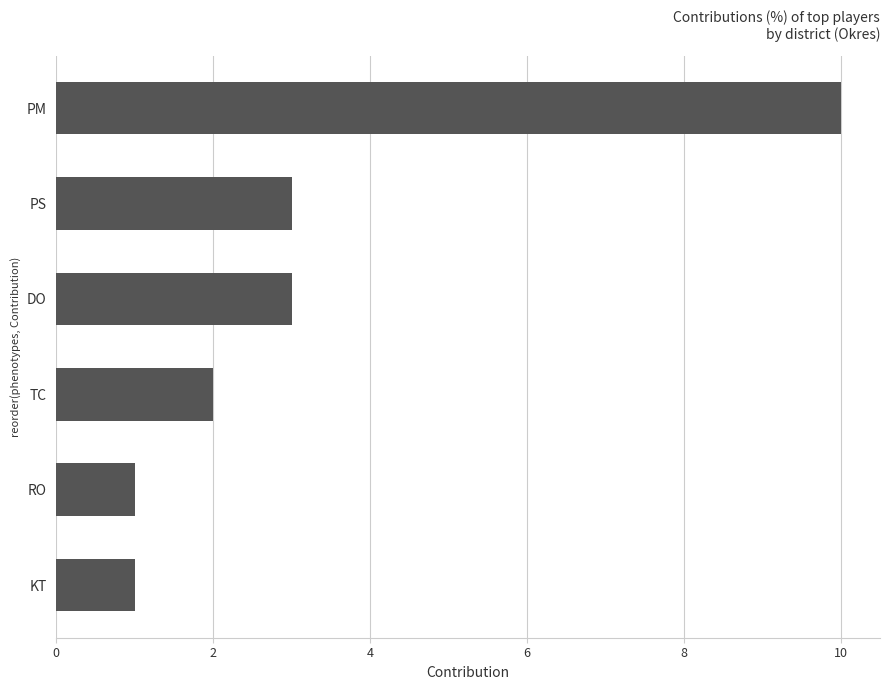

What is the approximate value at PS?

3